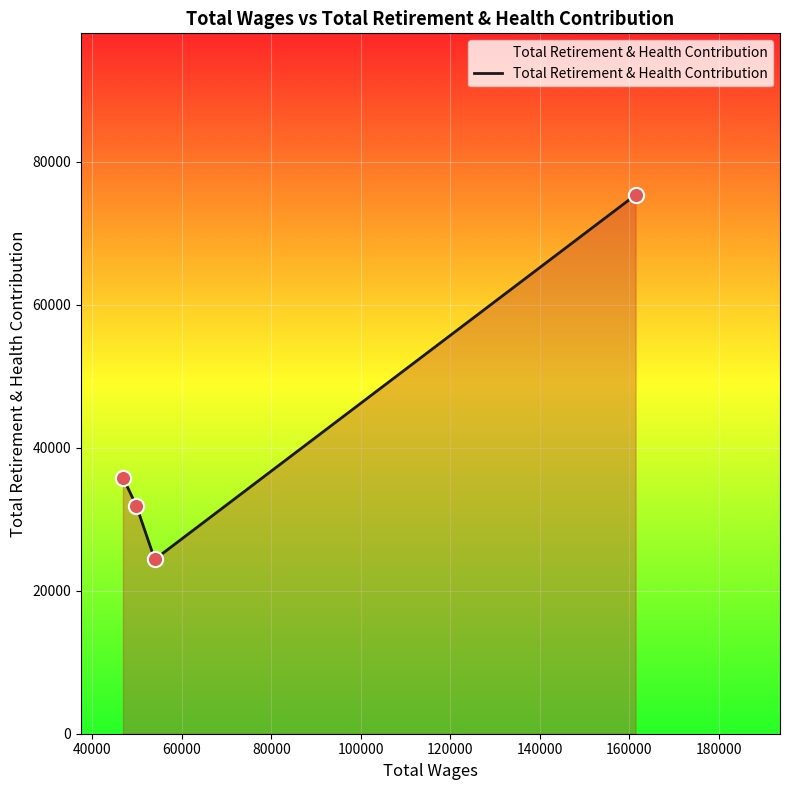

True or false: there are more than 1 points higher than both neighbors.

False